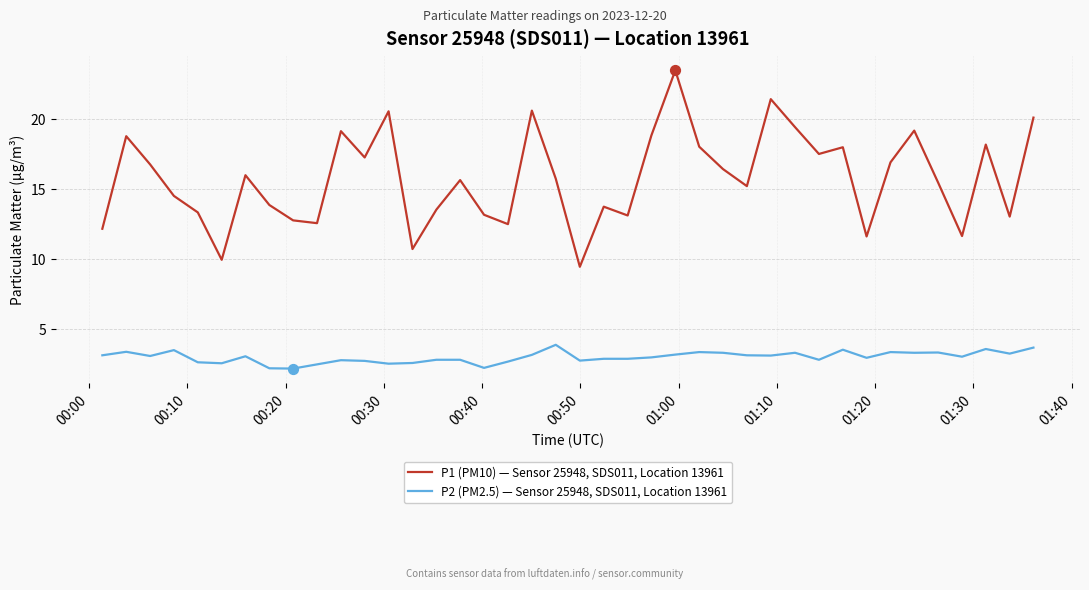

Which series has the largest total across all categories?

P1 (PM10) — Sensor 25948, SDS011, Location 13961